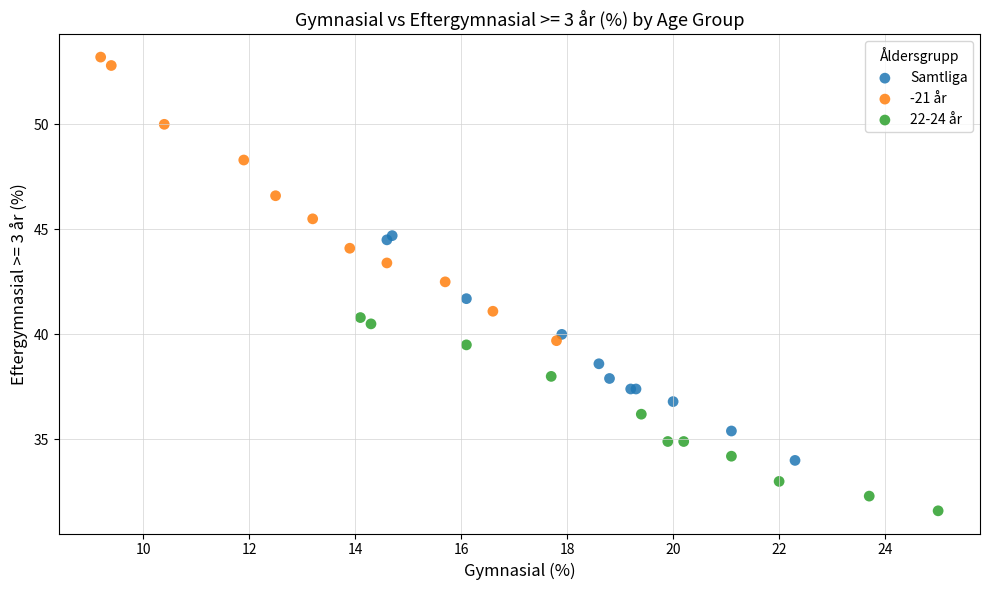

Which series has the widest spread of Y values?

-21 år